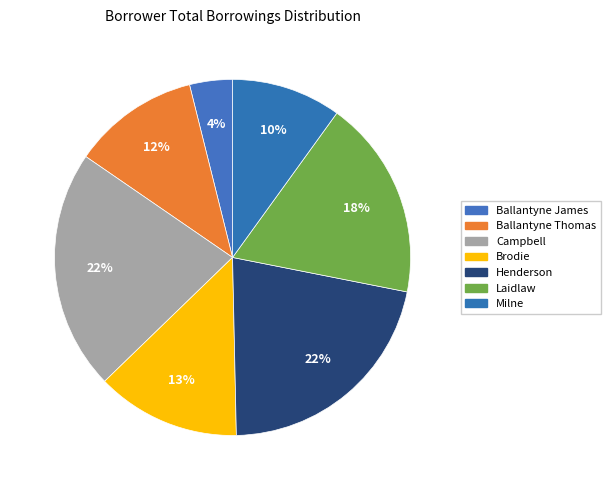

To the nearest percent, what is the average slice percentage?

14%